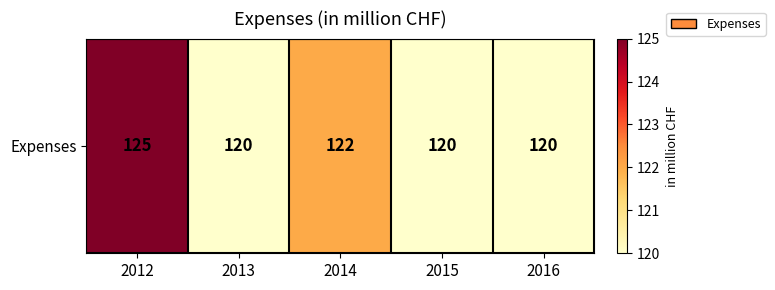

What is the approximate value at 2012?

125